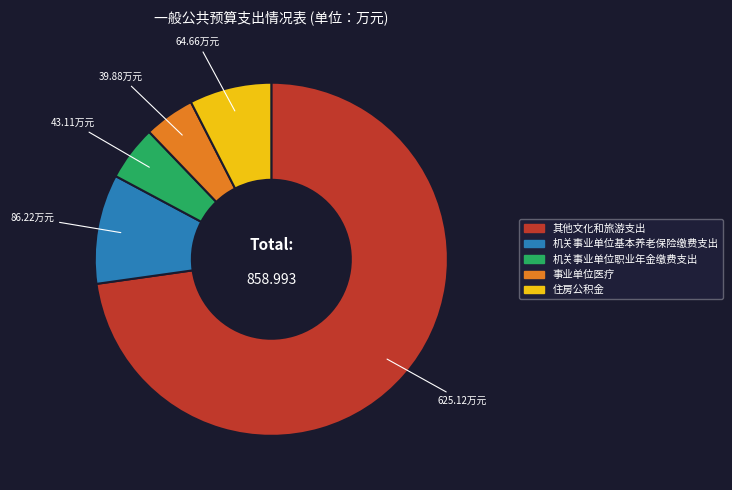

Is there a majority slice in this chart?

Yes